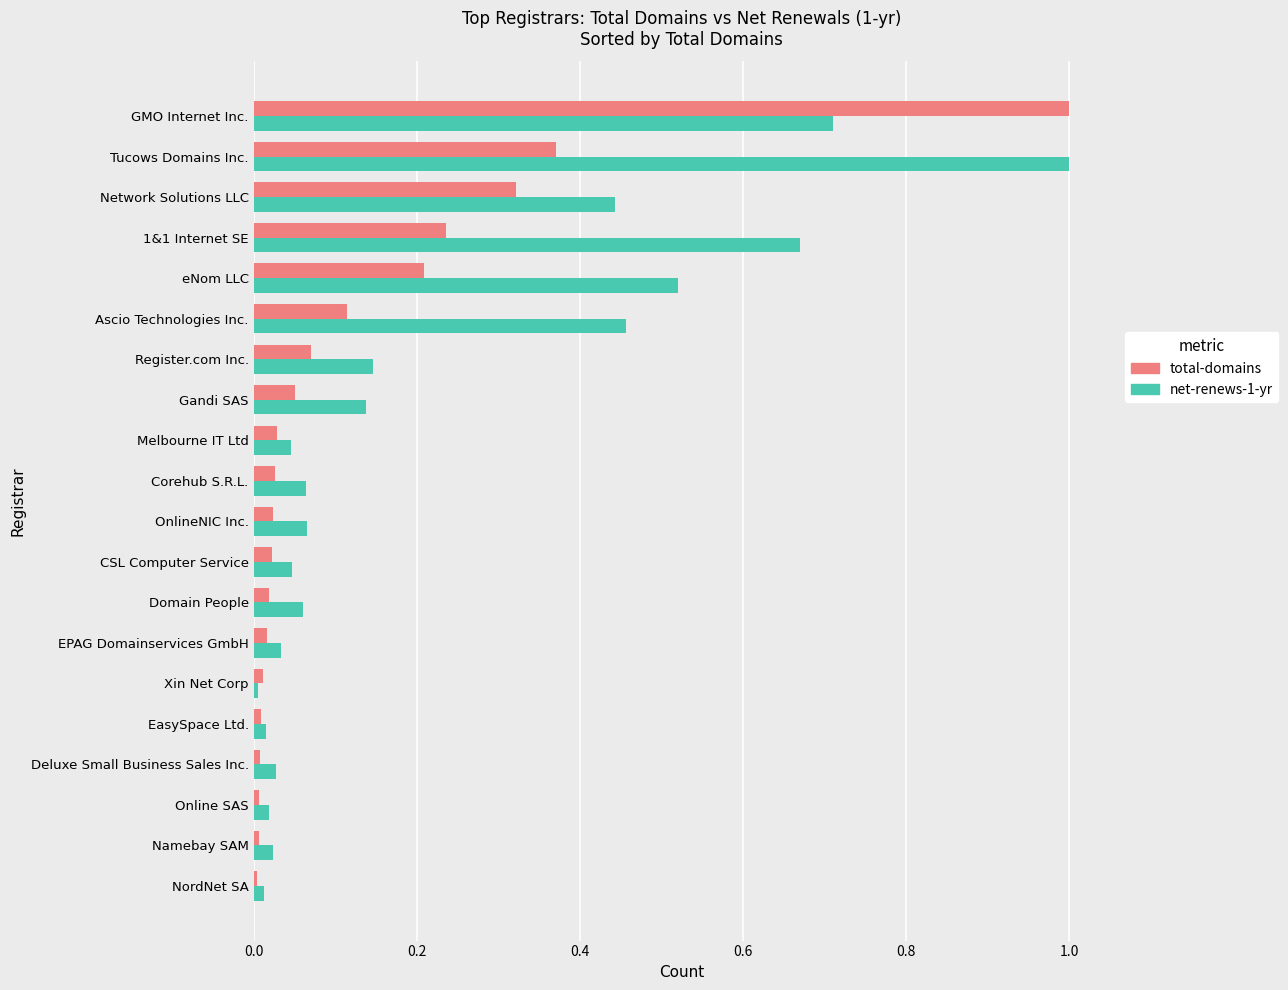

What is the sum of all total-domains values?

2.6